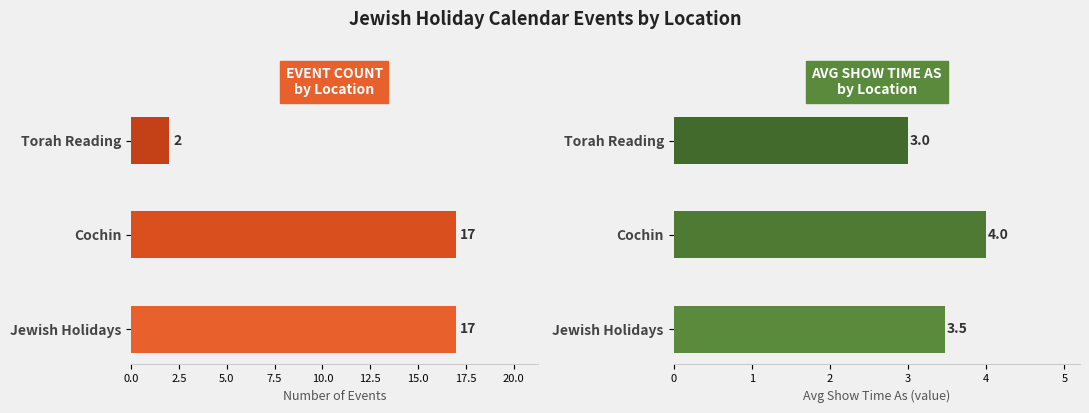

What is the lowest value of the Avg Show Time As series?

3.0